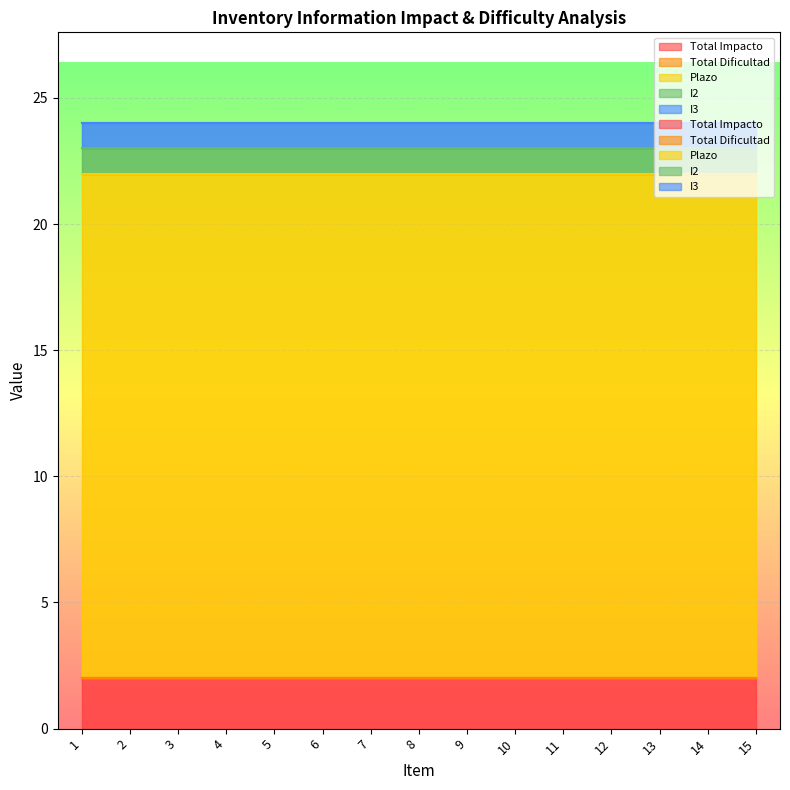

True or false: I2 and Total Dificultad intersect in this chart.

False